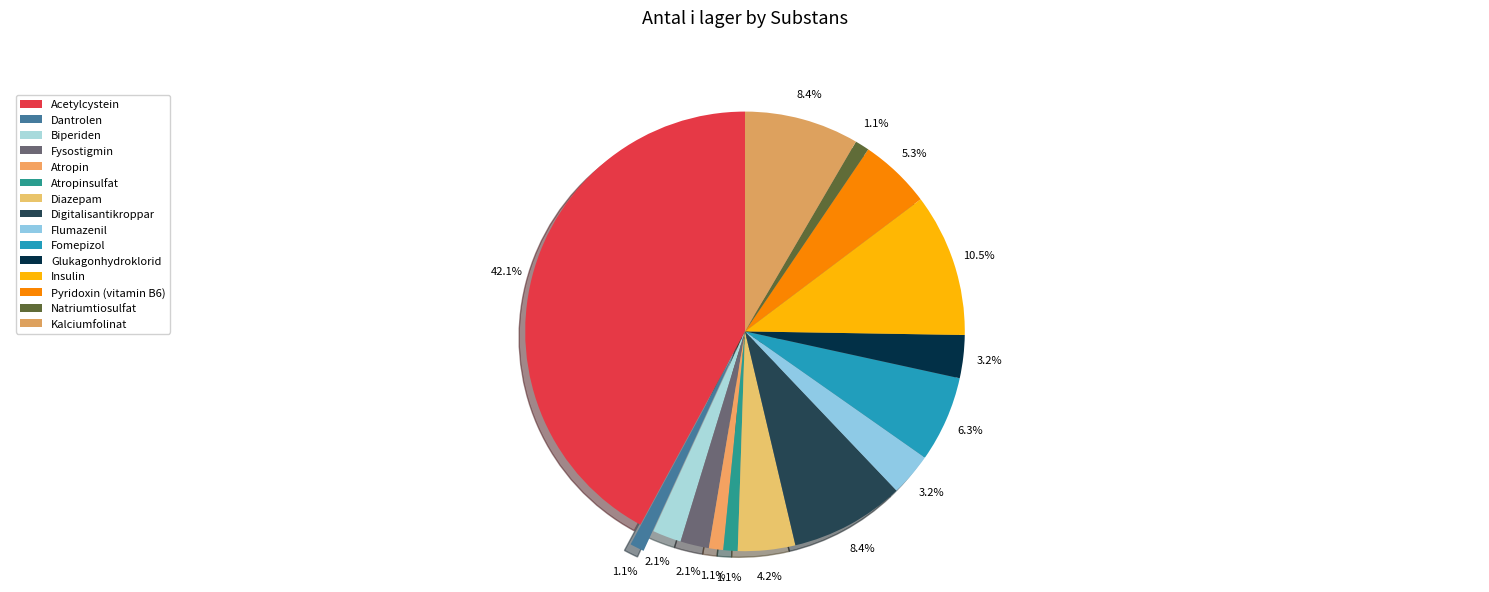

The Insulin slice represents 22% of the pie. True or false?

False